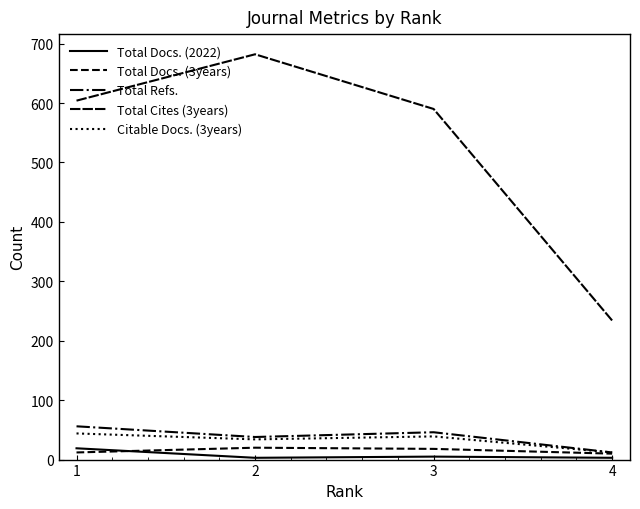

At which label does Total Refs. first exceed 46?

1